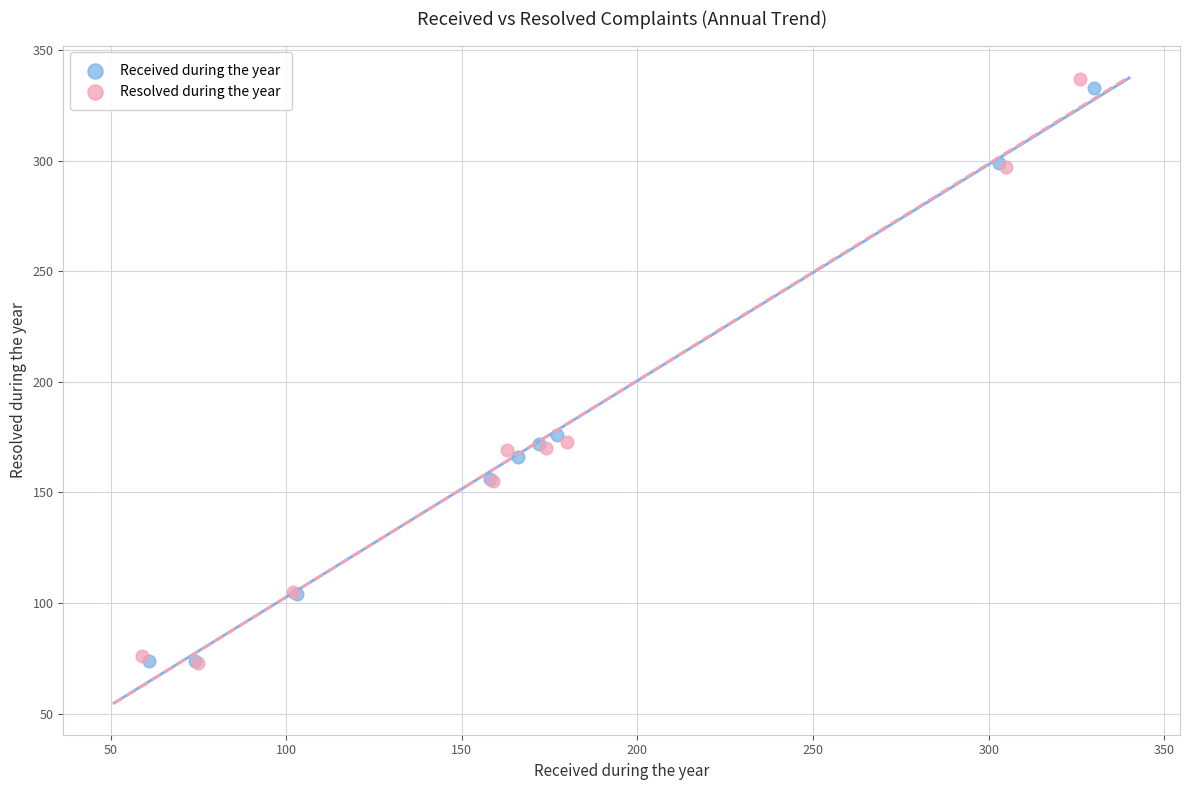

Which series has the widest spread of Y values?

Resolved during the year